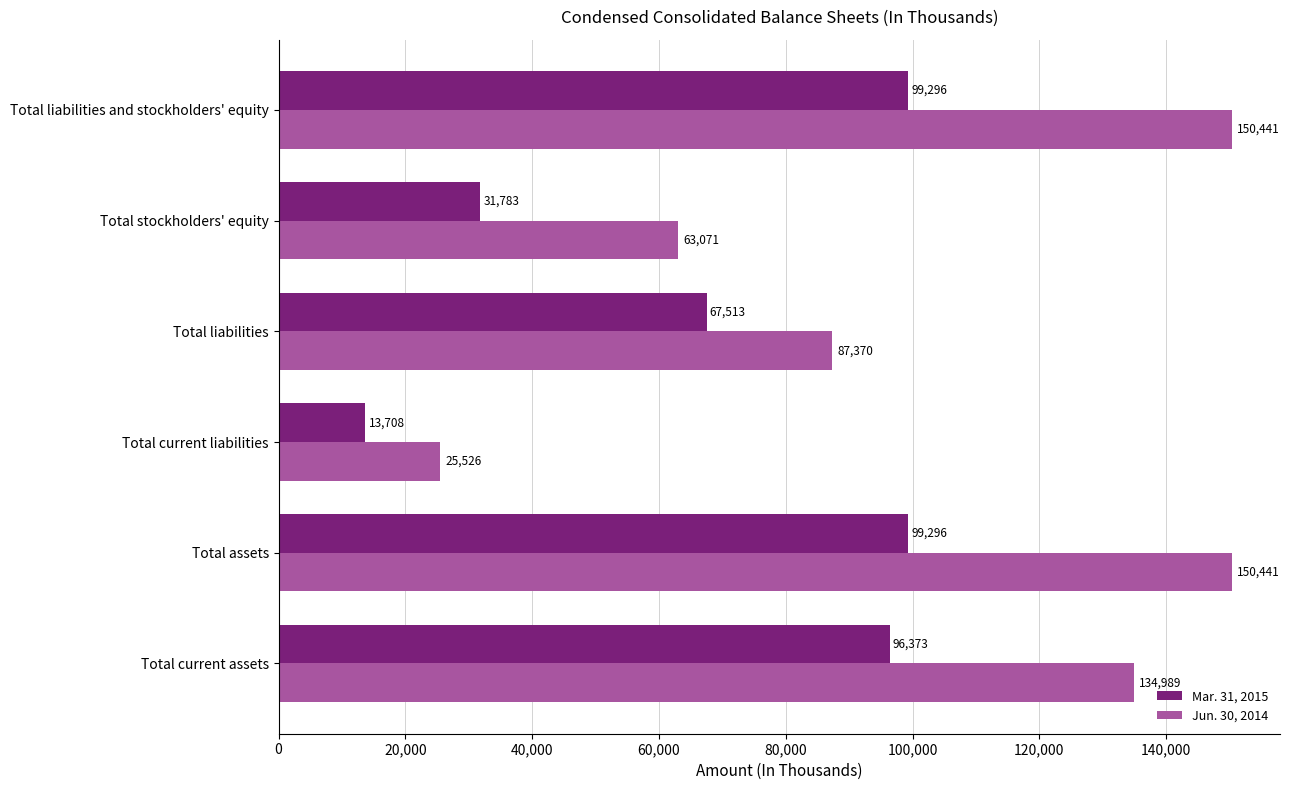

What is the difference between the maximum and minimum values in the Mar. 31, 2015 series?

85588